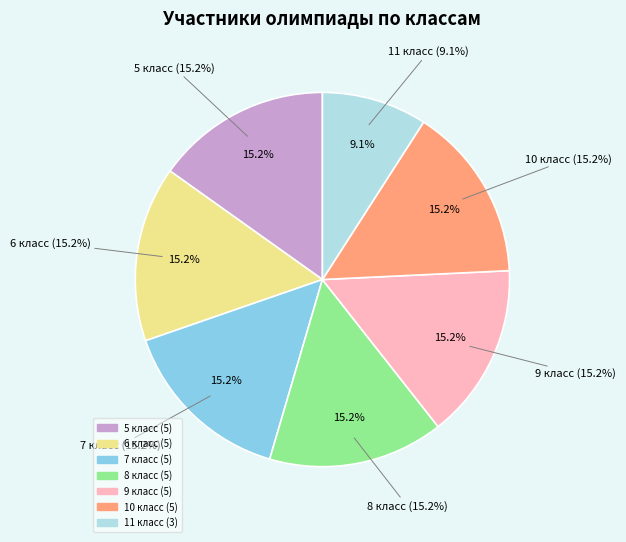

Does any single category account for the majority?

No